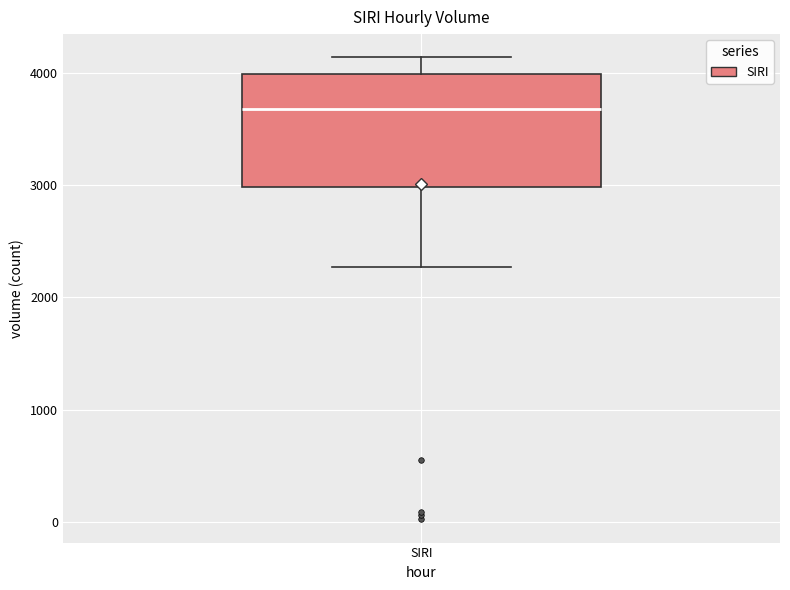

Transcribe this box plot: give where the median line is, the range the box spans, and where the two whiskers end, as read against the y-axis. The values are not printed on the chart, so give them approximately, as read against the axis.

median 3700, box 3000 to 4000, whiskers 2300 to 4100